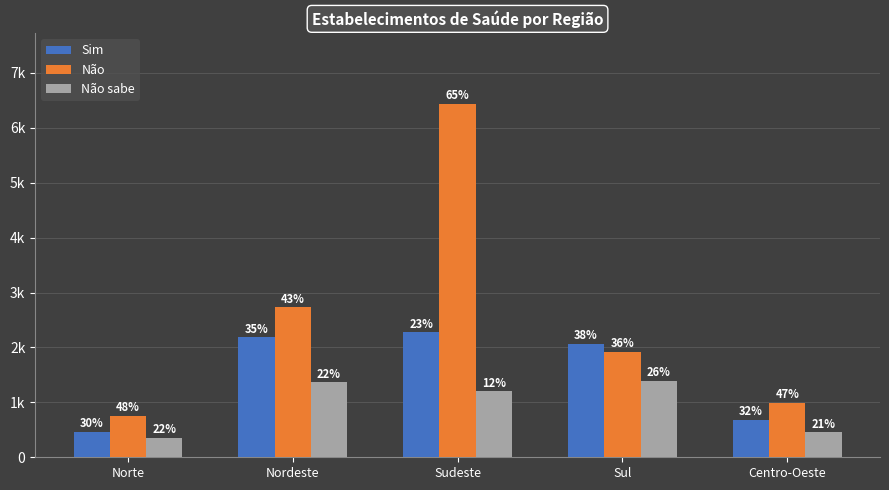

Which has a higher value, Centro-Oeste or Norte?

Centro-Oeste